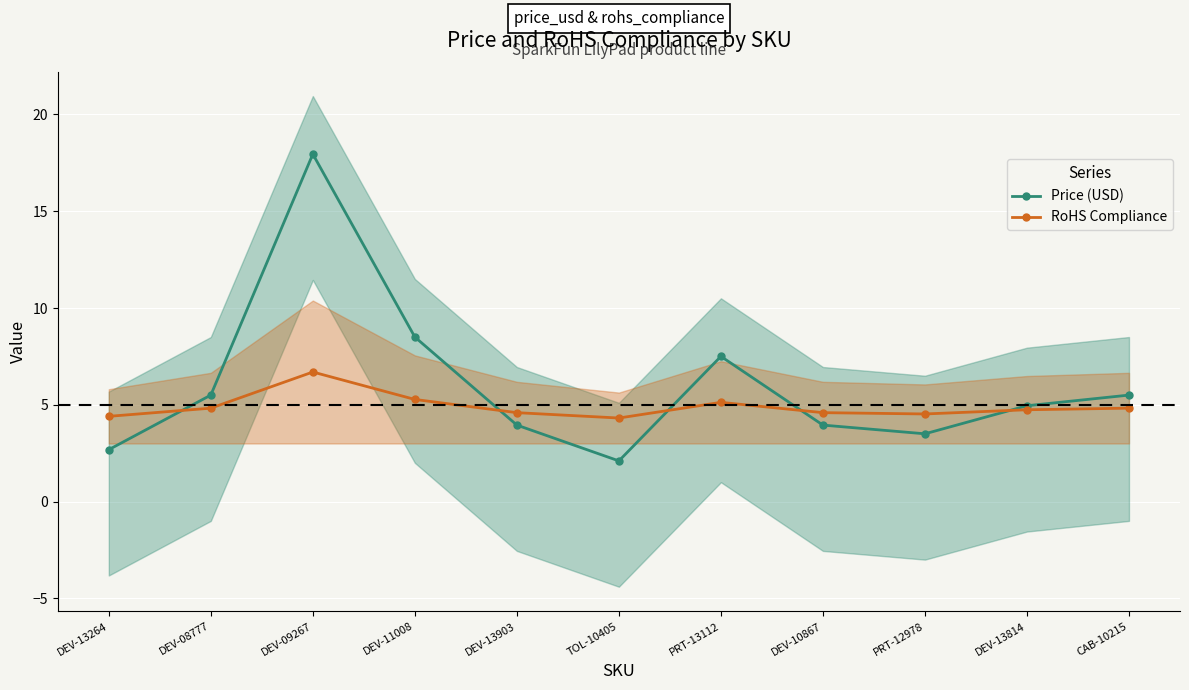

What are all the series names shown in the legend?

Price (USD), RoHS Compliance